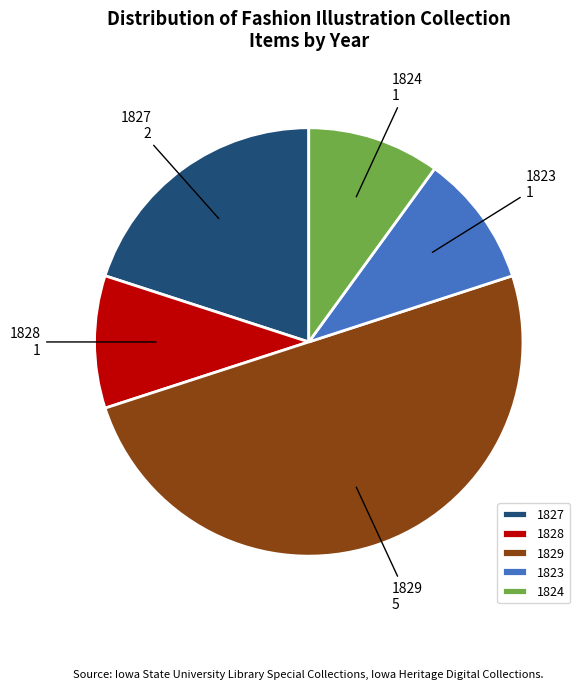

Combined, do 1823 and 1824 account for over 50%?

No